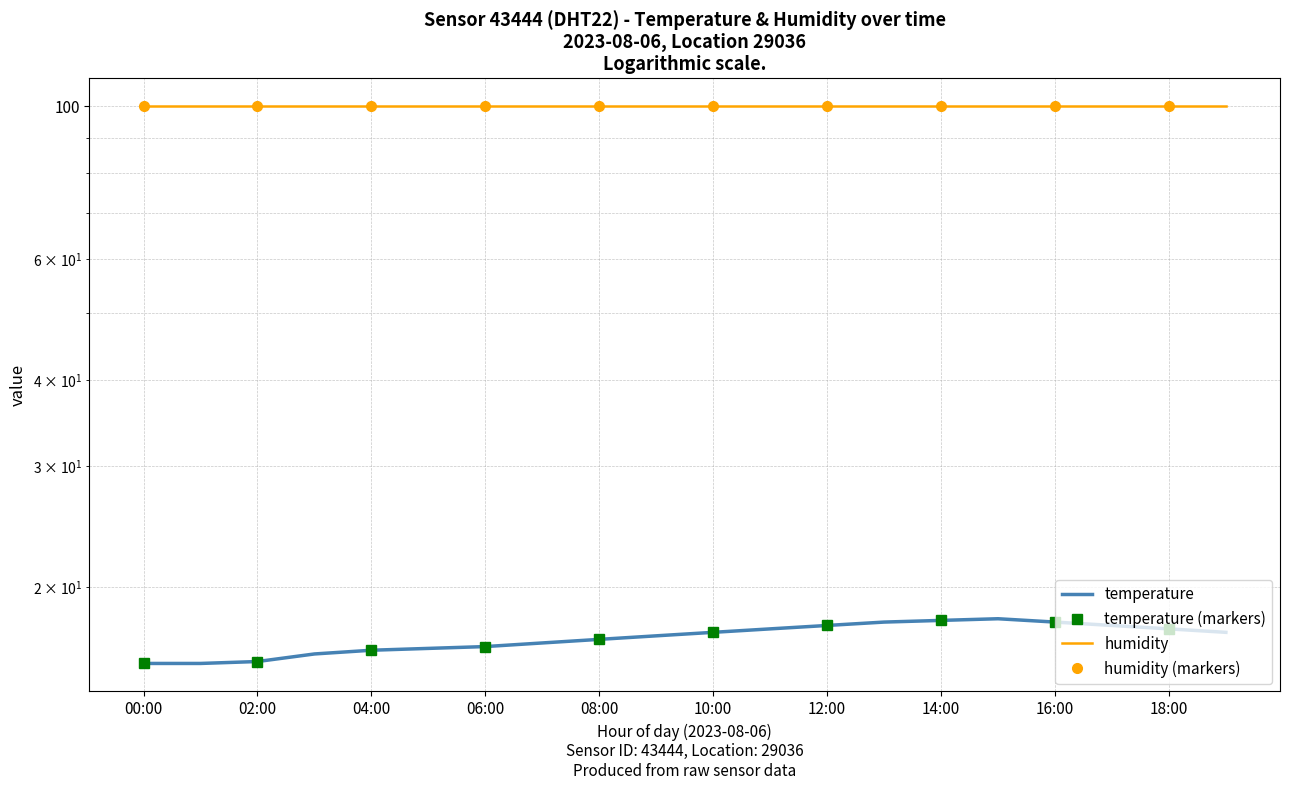

What is the highest value of the humidity series?

99.9